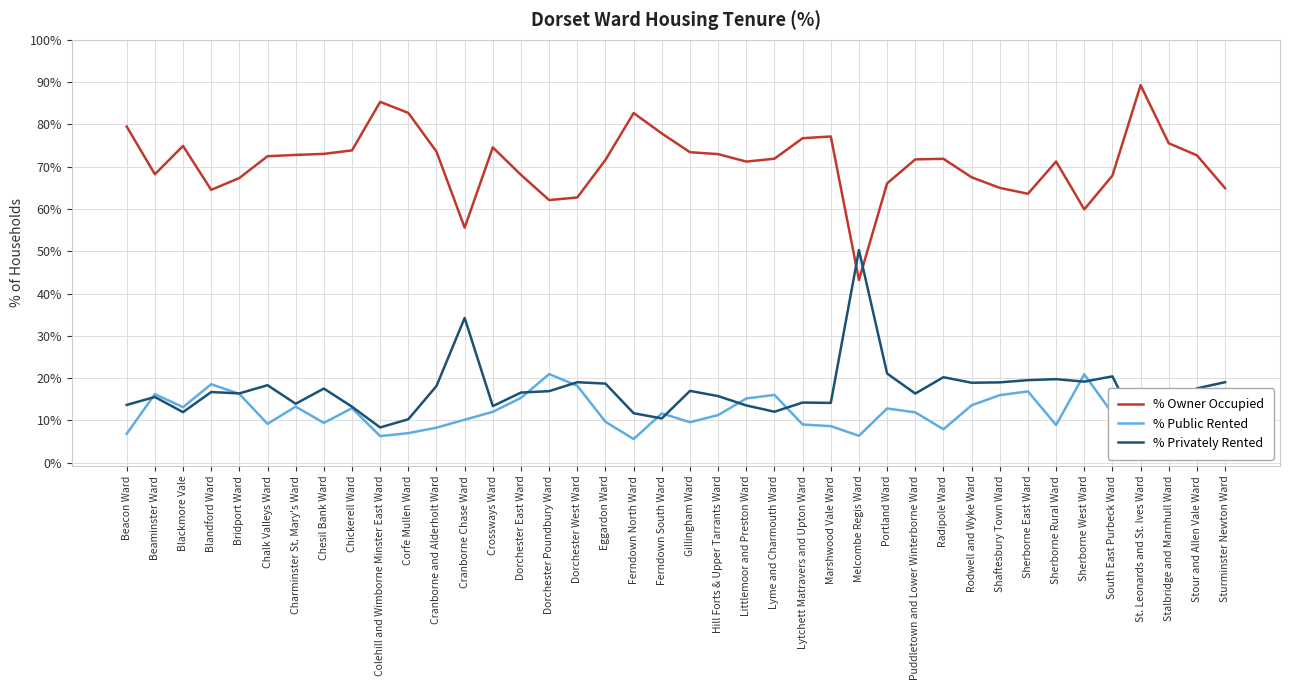

How many series are shown in this chart?

3